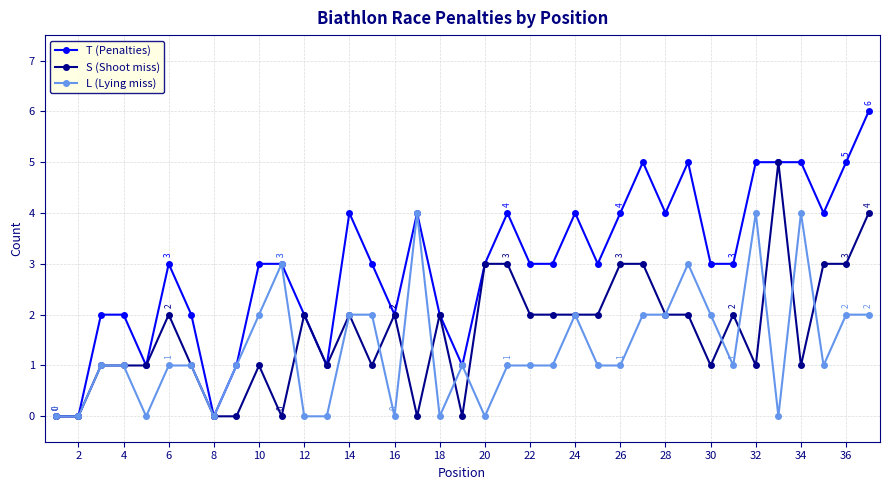

True or false: S (Shoot miss) has more than 1 interior local peaks.

True